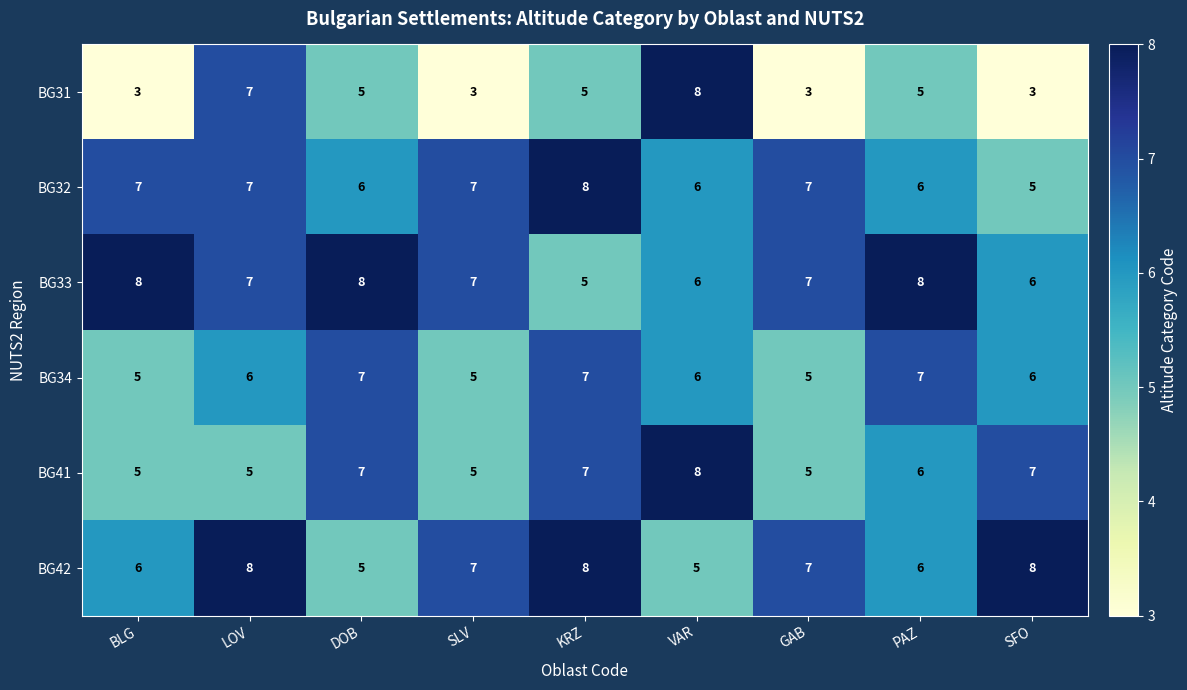

What is the maximum value shown in the chart?

8